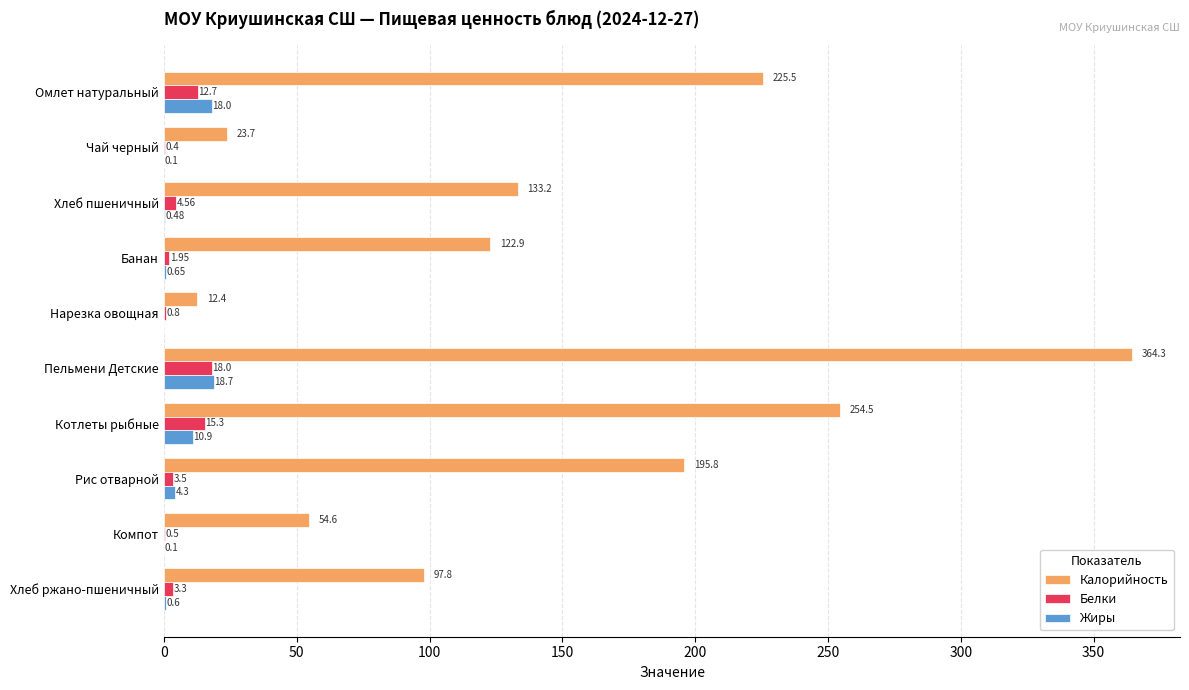

What is the sum of all Жиры values?

53.8